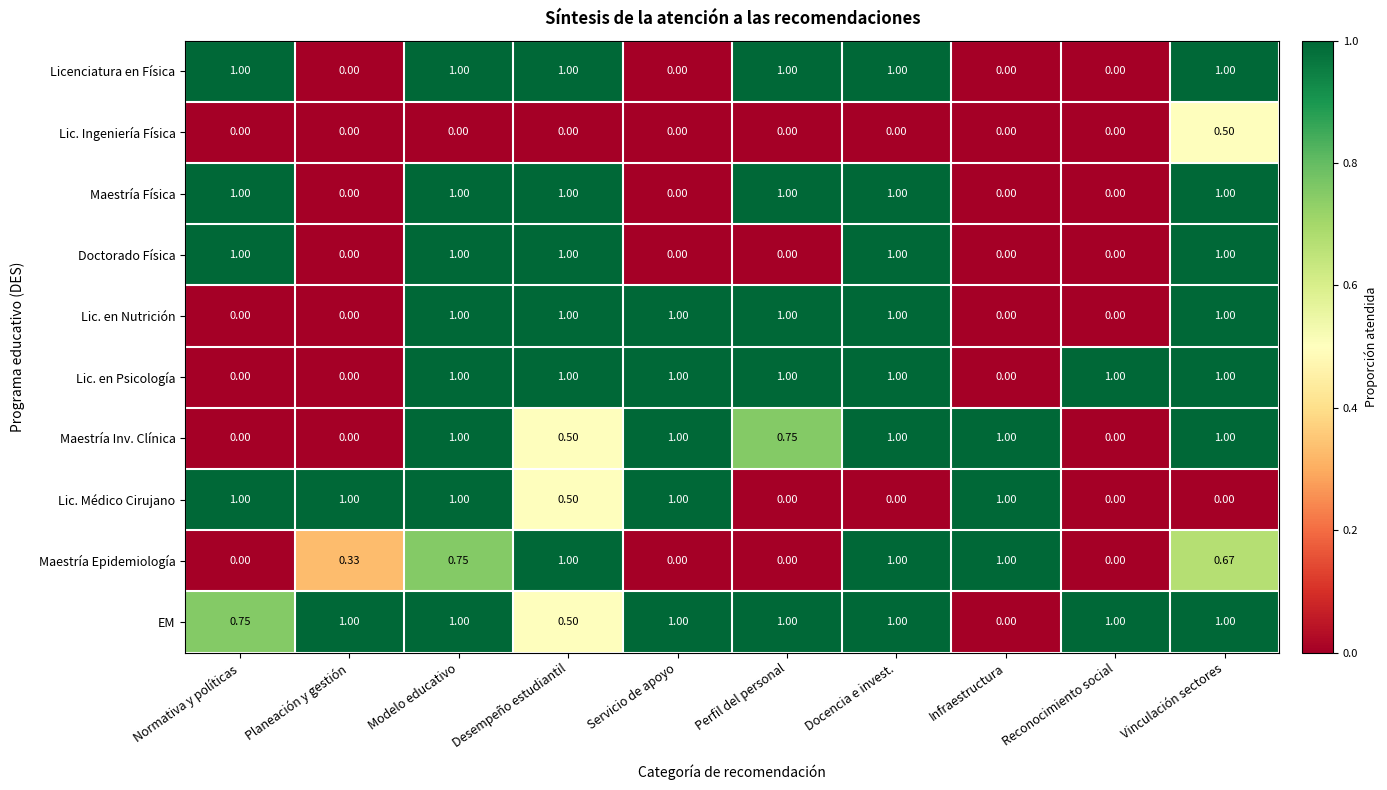

At which category is the sum across all series the highest?

Modelo educativo